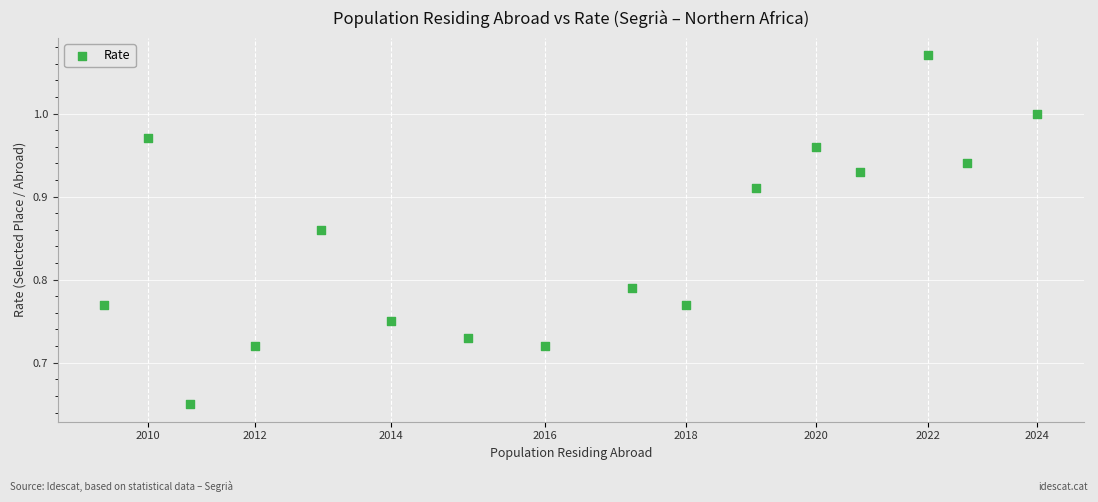

What is the range of X values (max minus min)?

4951.0